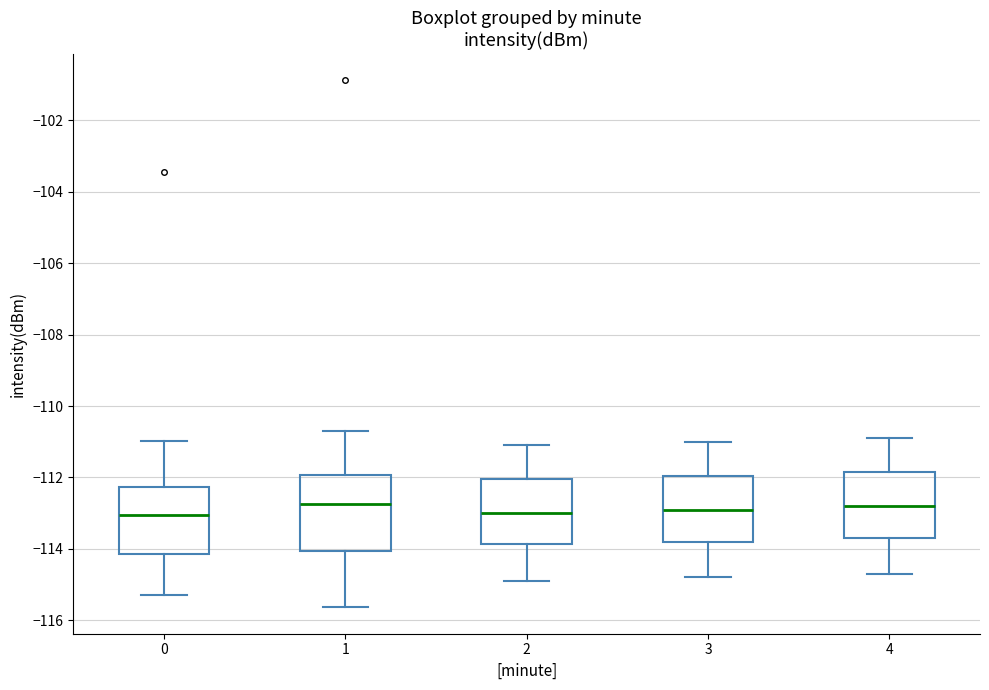

Reading left to right, read every box against the y-axis: the position of its median line, the range the box covers, and the ends of its whiskers. The values are not printed on the chart, so give them approximately, as read against the axis.

0: median -113.0, box -114.2 to -112.2, whiskers -115.2 to -111.0
1: median -112.8, box -114.0 to -112.0, whiskers -115.6 to -110.6
2: median -113.0, box -113.8 to -112.0, whiskers -114.8 to -111.0
3: median -112.8, box -113.8 to -112.0, whiskers -114.8 to -111.0
4: median -112.8, box -113.6 to -111.8, whiskers -114.6 to -110.8